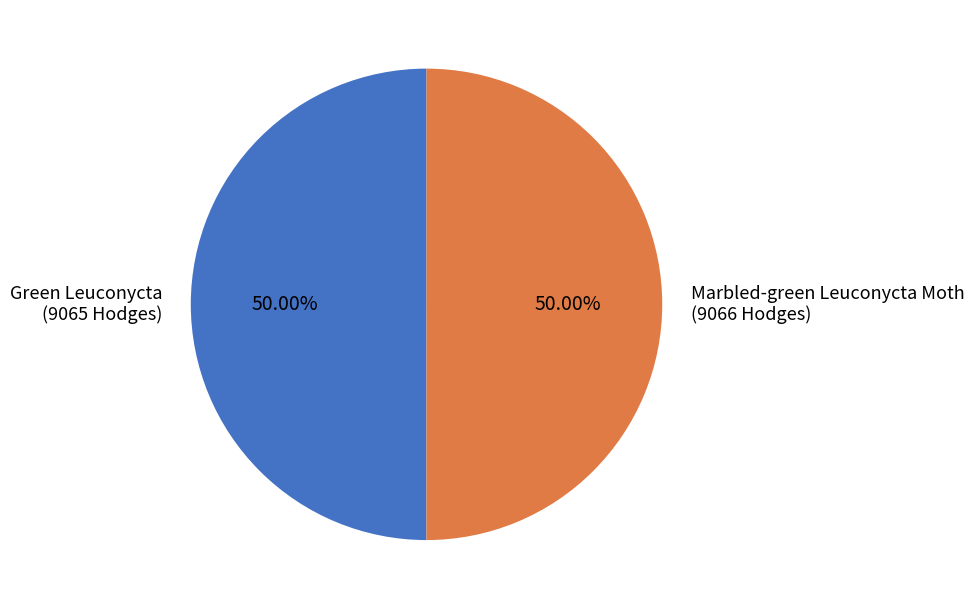

The Green Leuconycta slice represents 50% of the pie. True or false?

True